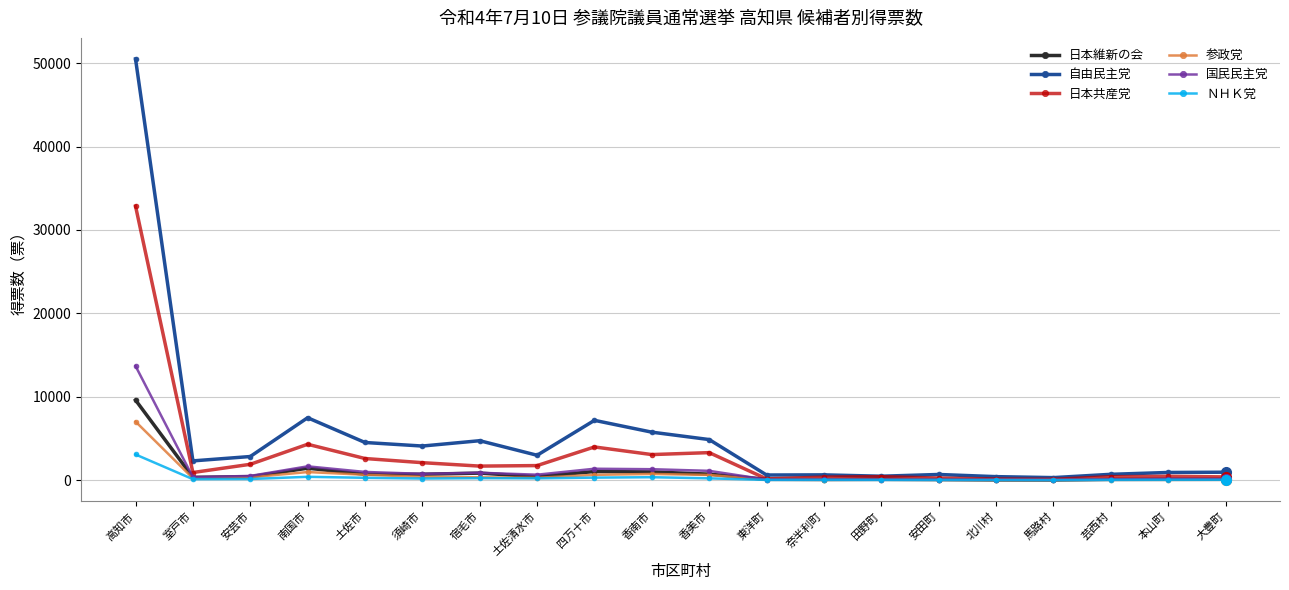

What is the maximum value shown in the chart?

50515